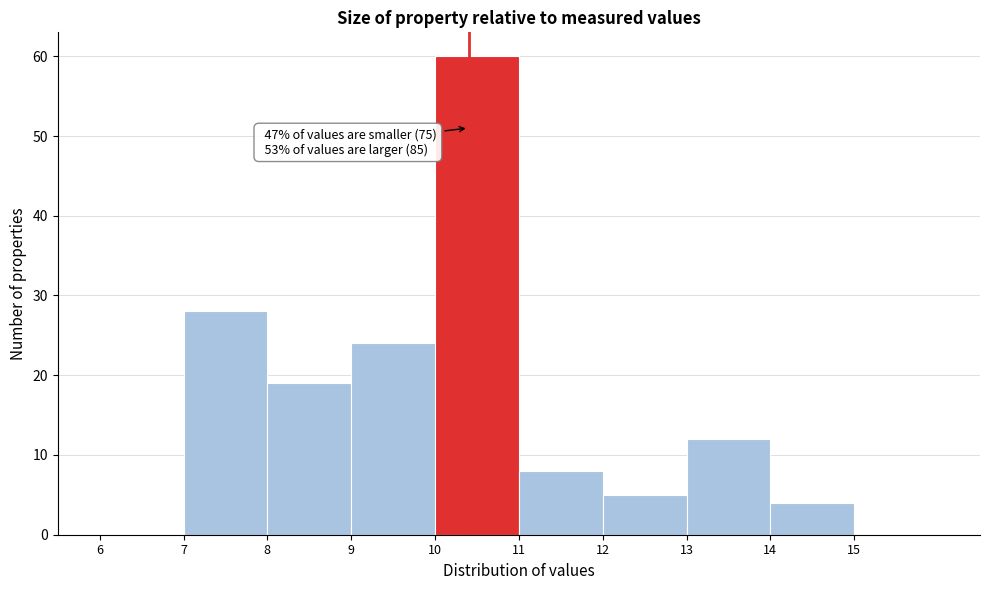

Over which range of the x-axis is the bar tallest?

10 to 11